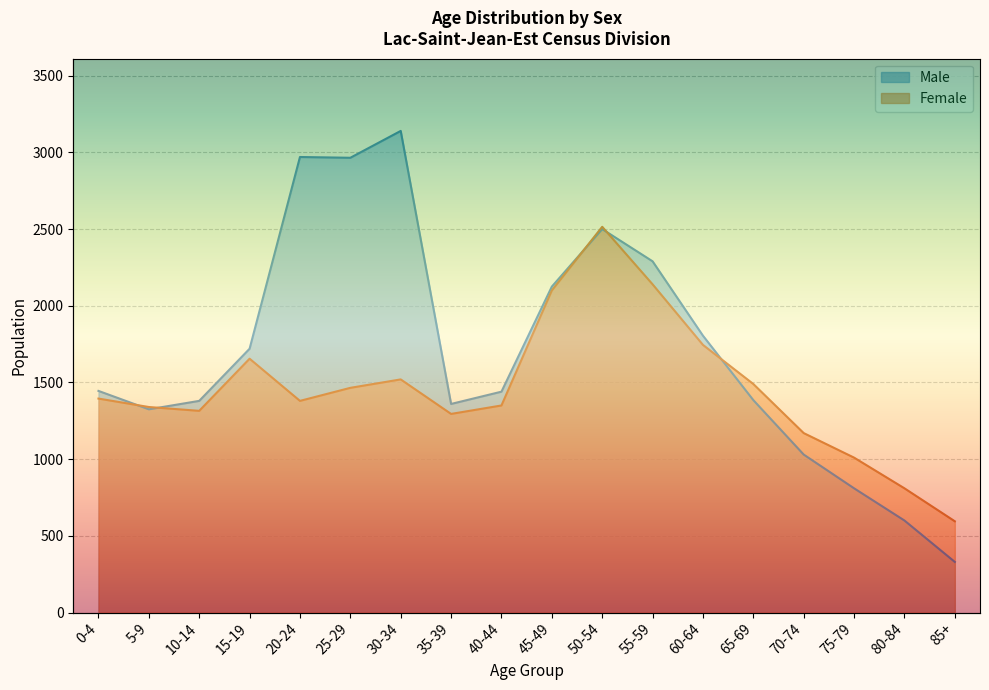

In Male, how many points are lower than both neighbors (excluding endpoints)?

3